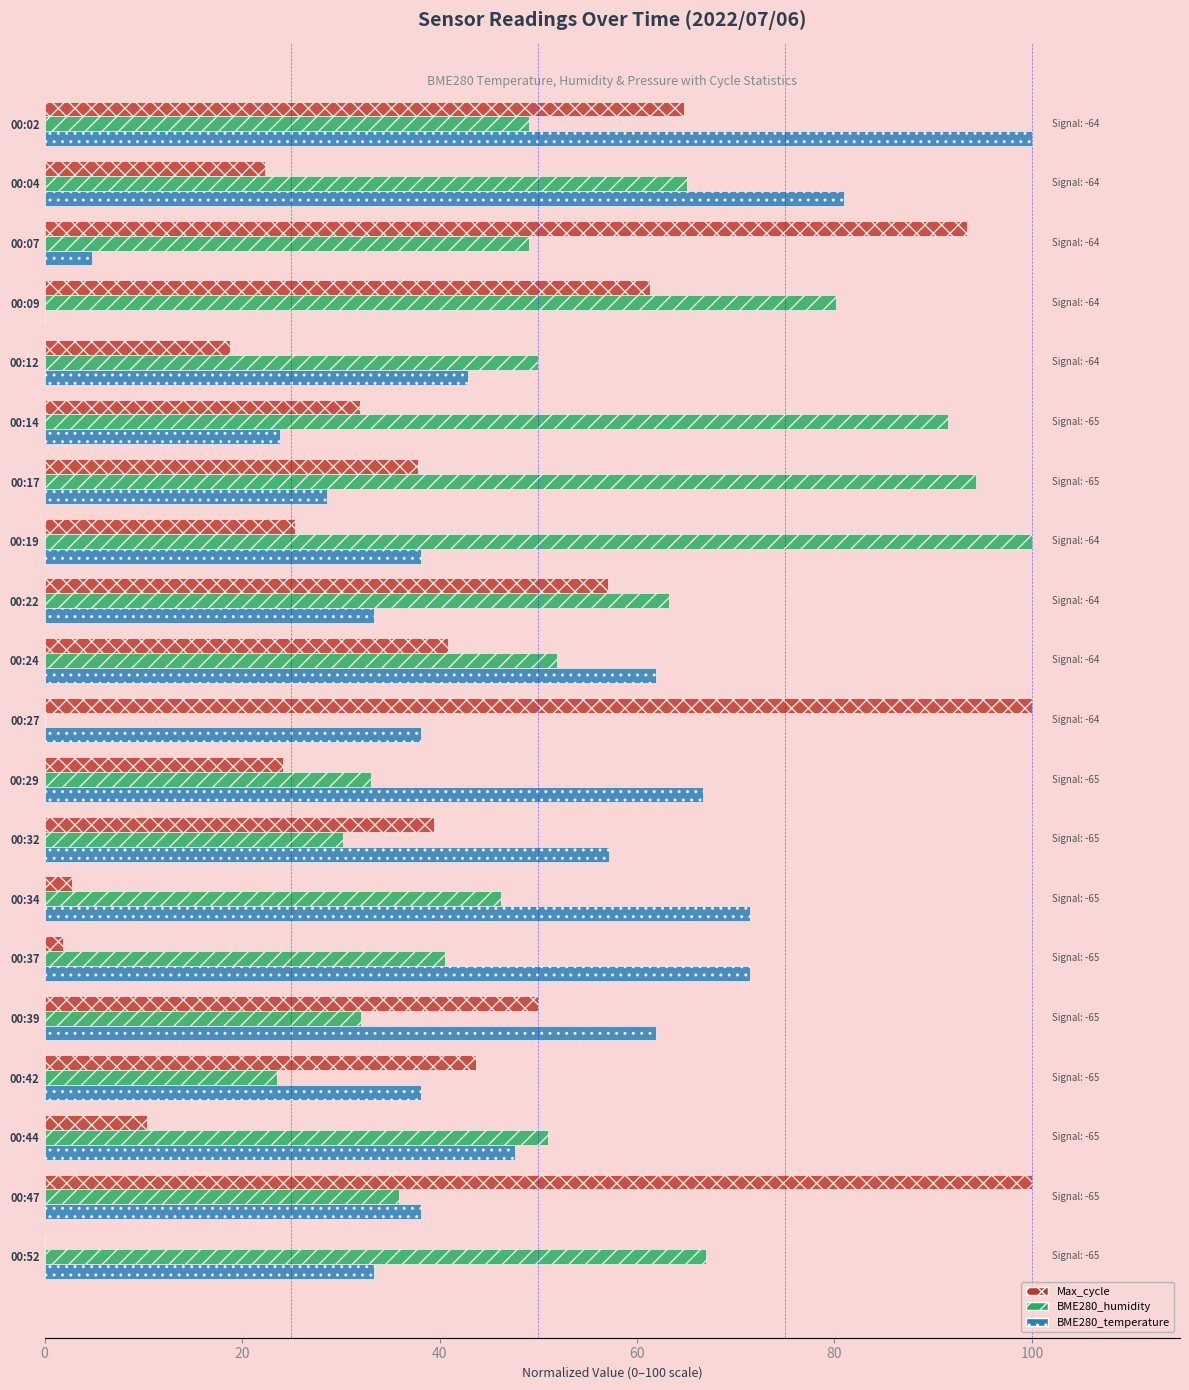

True or false: BME280_humidity has a value of 91.5 at 00:14.

True